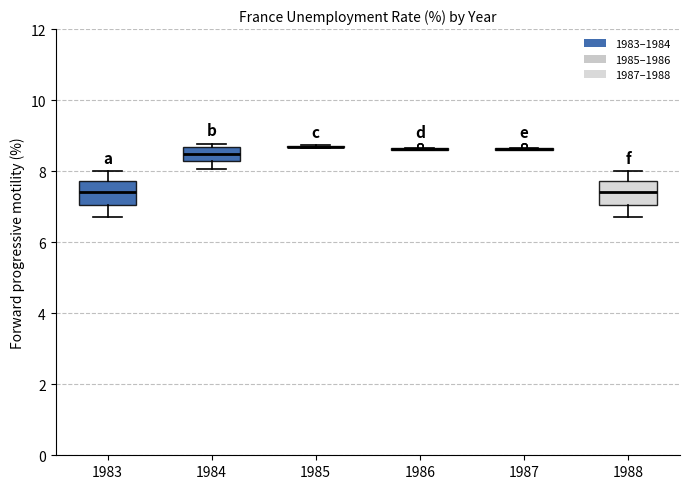

Reading left to right, read every box against the y-axis: the position of its median line, the range the box covers, and the ends of its whiskers. The values are not printed on the chart, so give them approximately, as read against the axis.

1983: median 7.4, box 7.0 to 7.8, whiskers 6.8 to 8.0
1984: median 8.4, box 8.2 to 8.6, whiskers 8.0 to 8.8
1985: box collapsed to a line at 8.6, whiskers 8.6 to 8.8
1986: box collapsed to a line at 8.6, whiskers 8.6 to 8.6
1987: box collapsed to a line at 8.6, whiskers 8.6 to 8.6
1988: median 7.4, box 7.0 to 7.8, whiskers 6.8 to 8.0